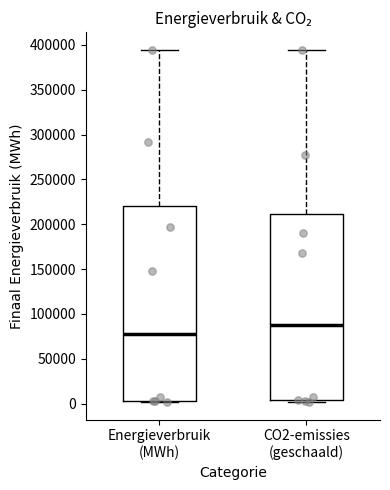

Reading left to right, transcribe this box plot: for each box, give where its median line is, the range the box spans, and where its two whiskers end, as read against the y-axis. The values are not printed on the chart, so give them approximately, as read against the axis.

Energieverbruik (MWh): median 75000, box 5000 to 220000, whiskers 0 to 395000
CO2-emissies (geschaald): median 85000, box 5000 to 210000, whiskers 0 to 395000